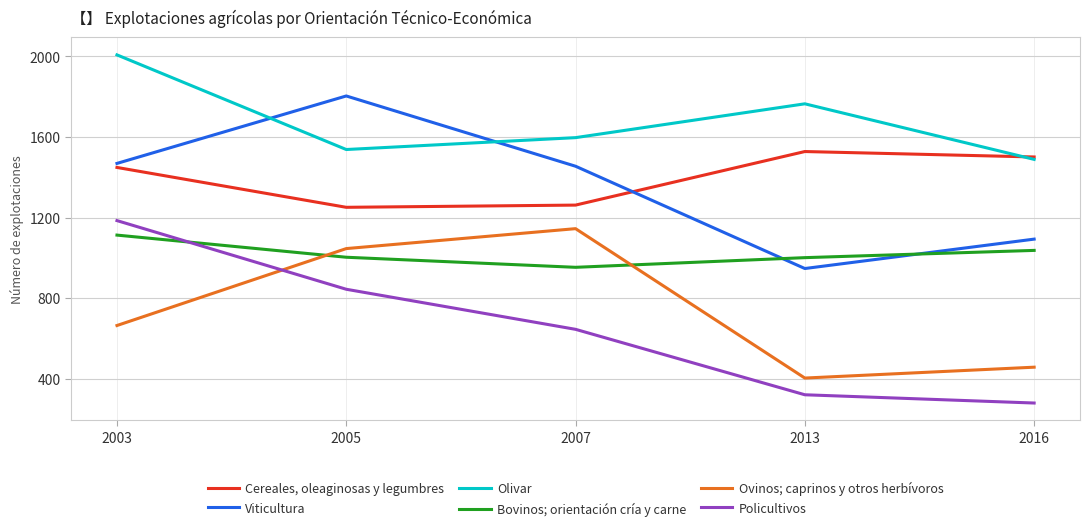

What is the highest value of the Viticultura series?

1804